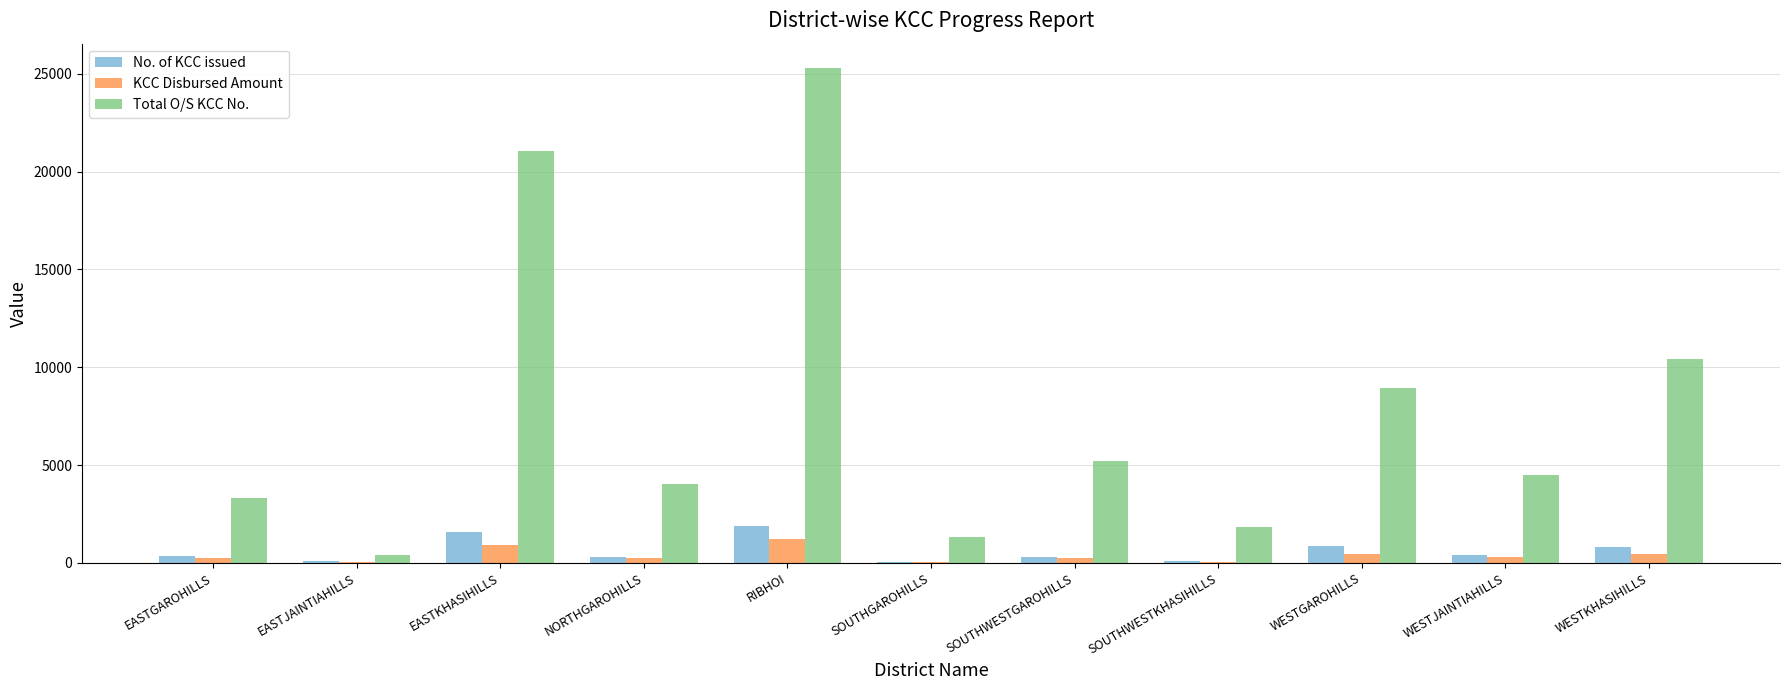

What is the sum of all No. of KCC issued values?

6766.0